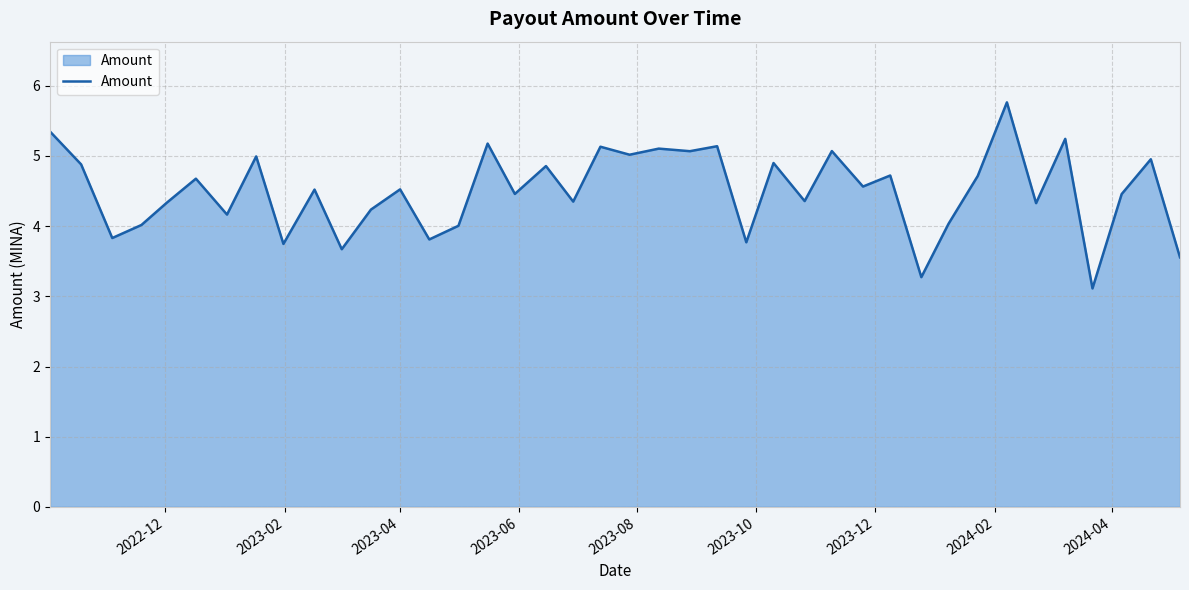

What is the difference between the maximum and minimum values?

2.7